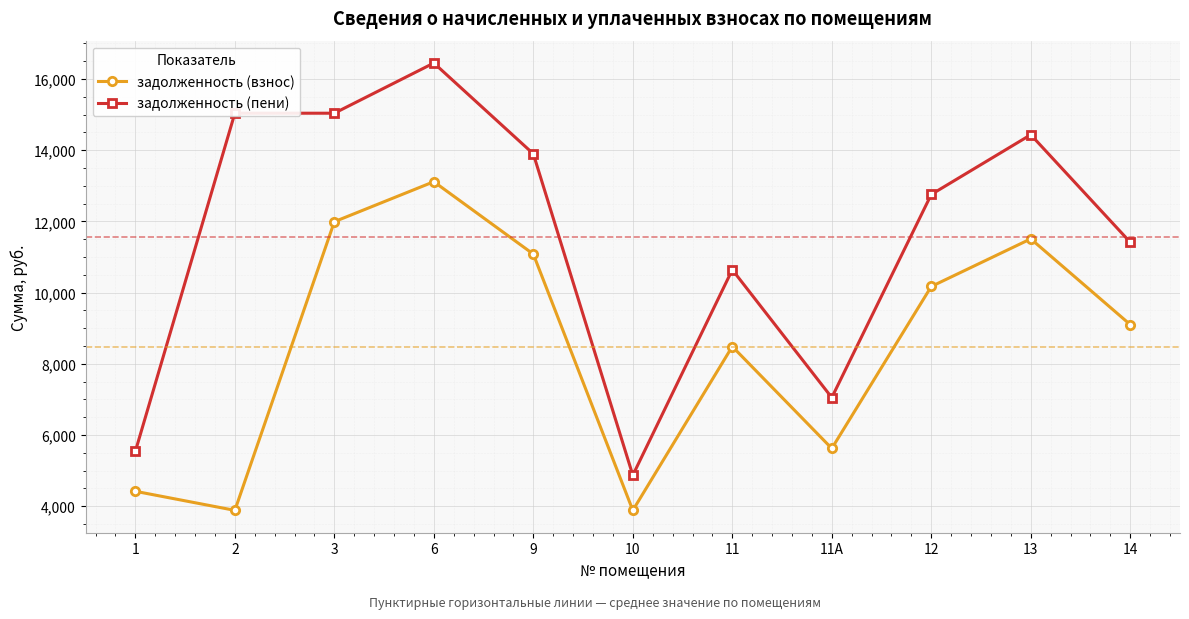

At which category is the sum across all series the highest?

6